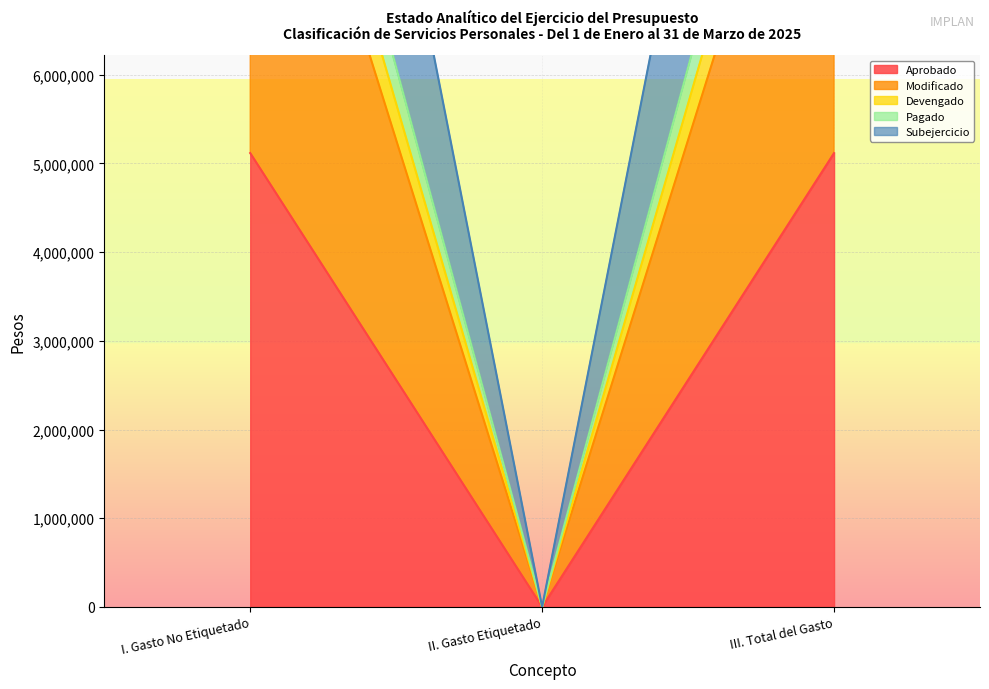

At which category is the sum across all series the highest?

I. Gasto No Etiquetado